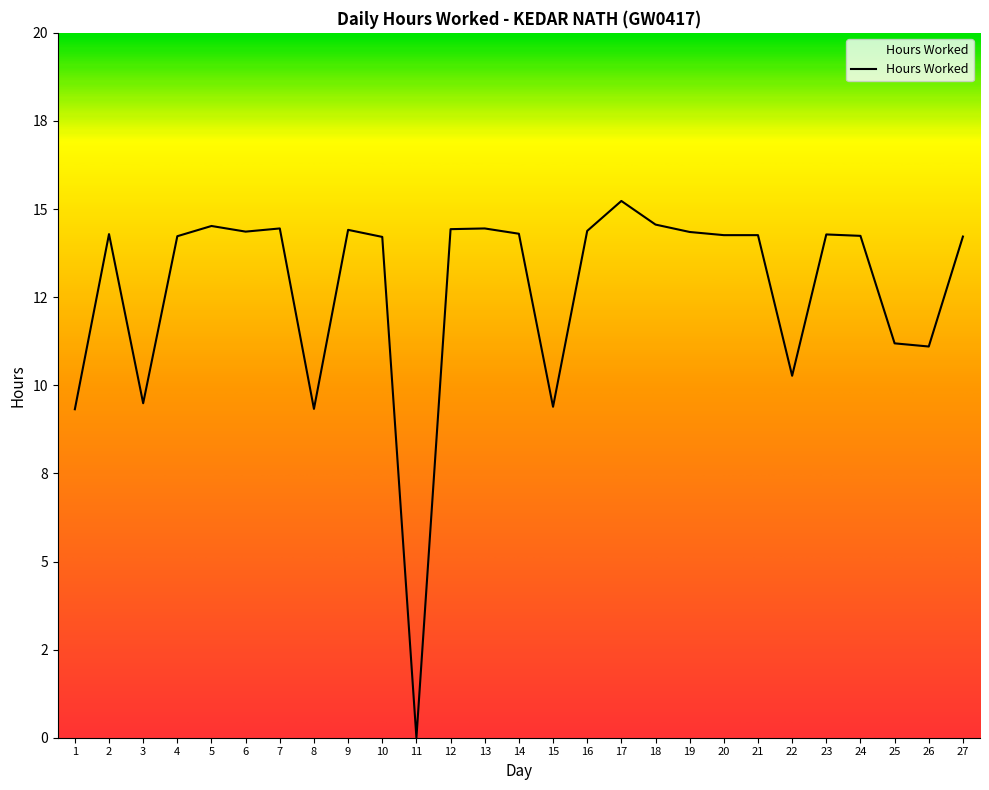

Rank the categories by value from highest to lowest.

17, 18, 5, 7, 13, 12, 9, 16, 6, 19, 14, 2, 23, 20, 21, 24, 4, 27, 10, 25, 26, 22, 3, 15, 8, 1, 11